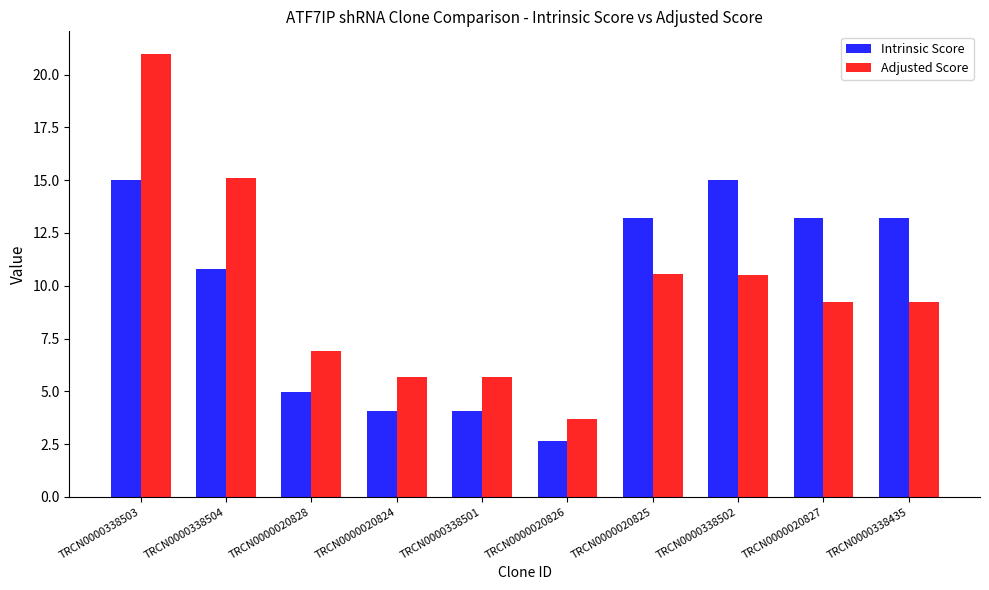

Rank the series by their maximum value, from highest to lowest.

Adjusted Score, Intrinsic Score